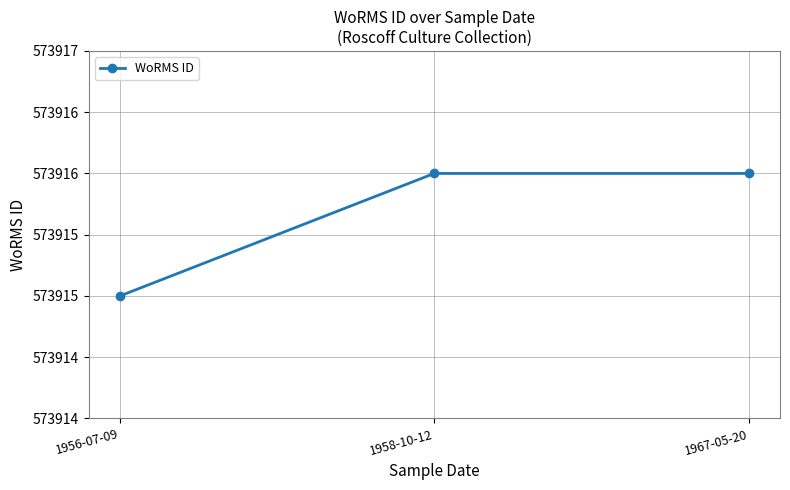

What is the greatest value displayed?

573916